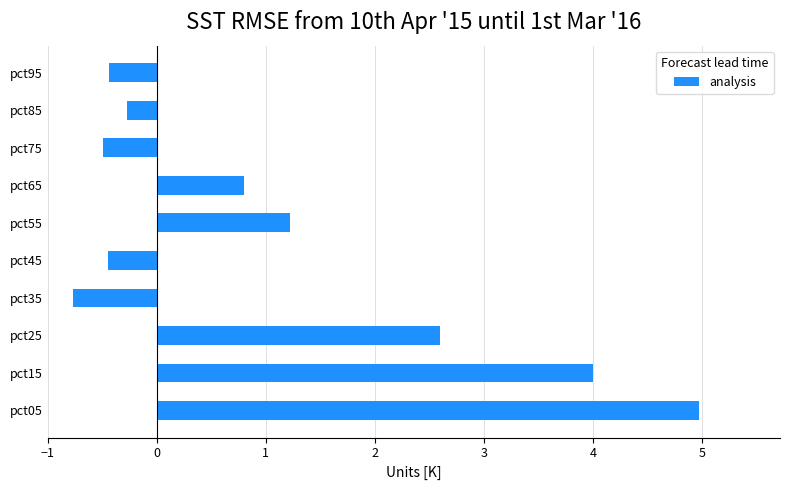

Which category has the lowest value across all series?

pct35